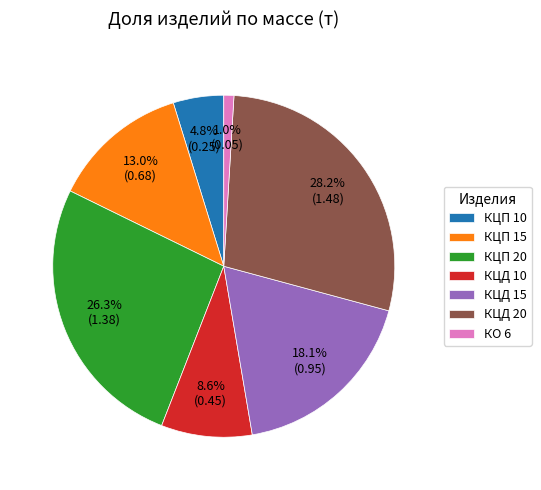

Which category has the biggest portion of the pie?

КЦД 20